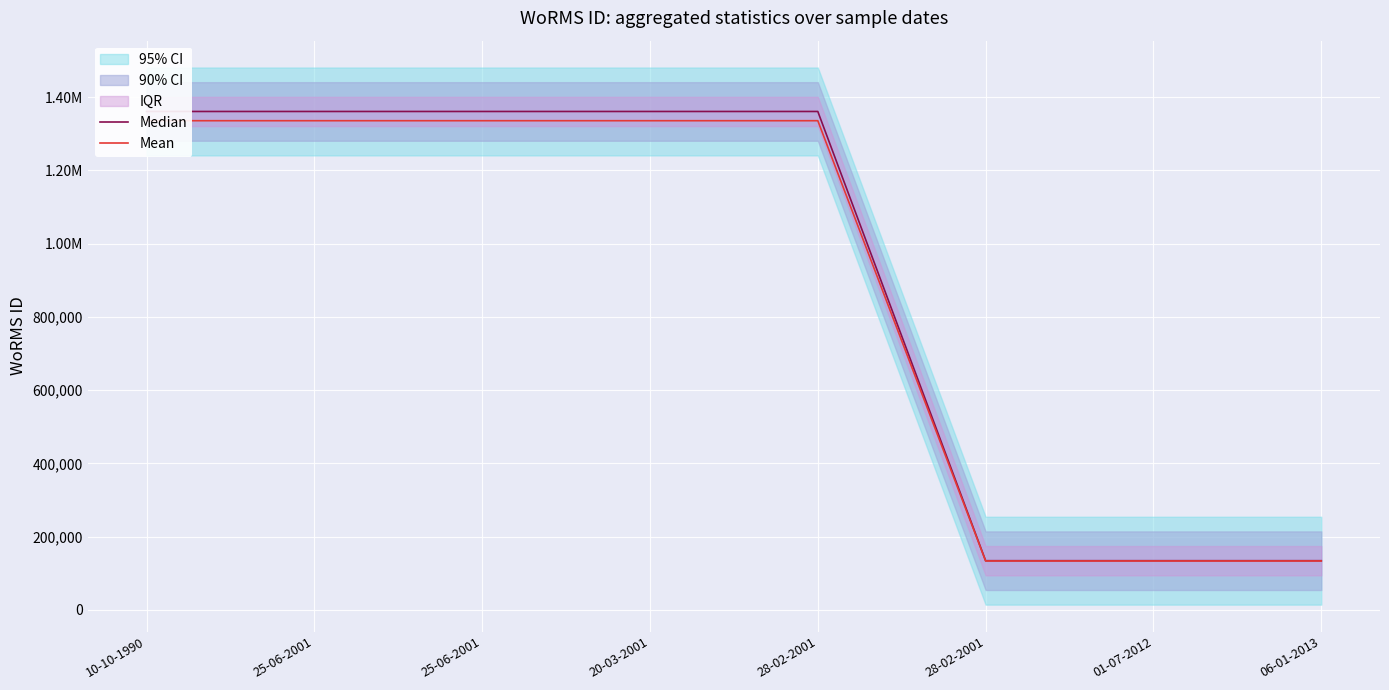

What is the minimum value shown in the chart?

133872.7